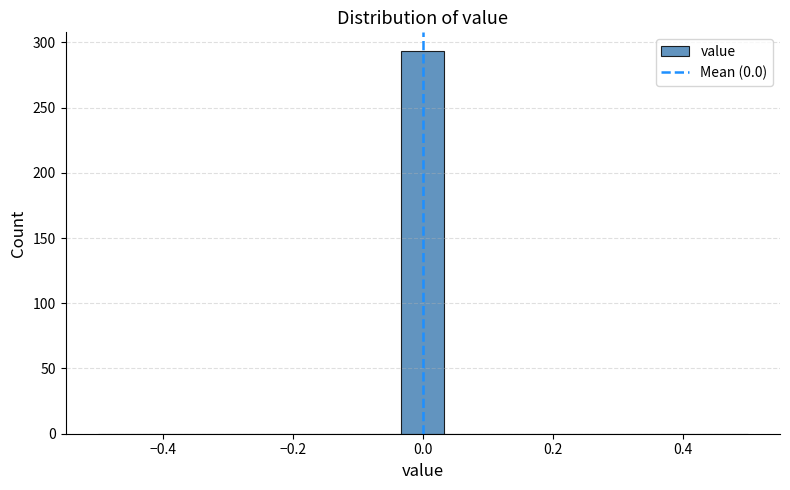

Read against the x-axis, roughly where is the centre of the tallest bar?

0.00